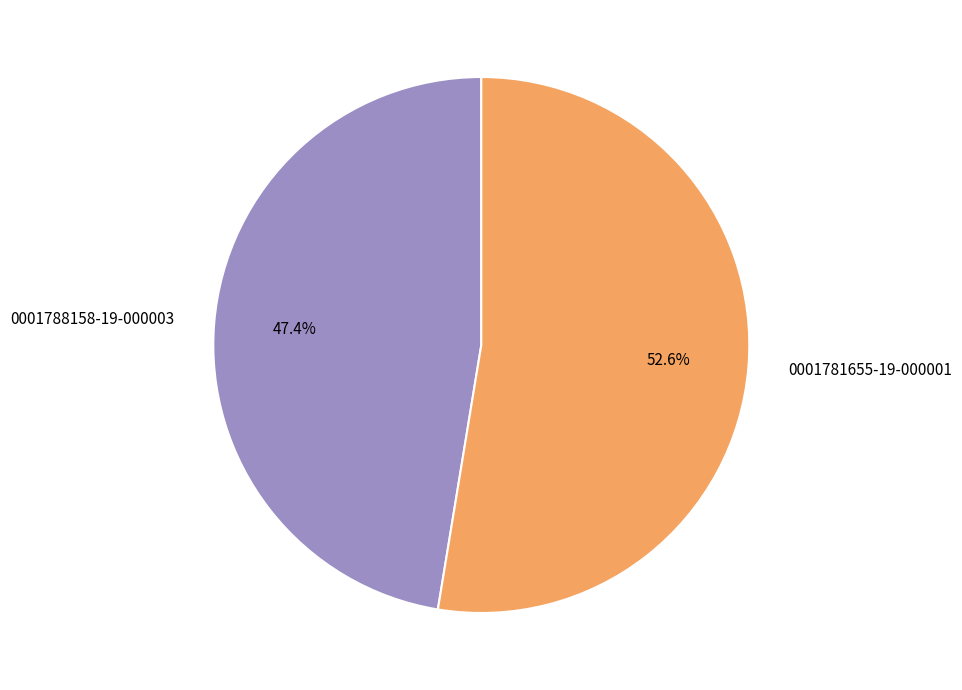

Count the number of slices in the pie.

2